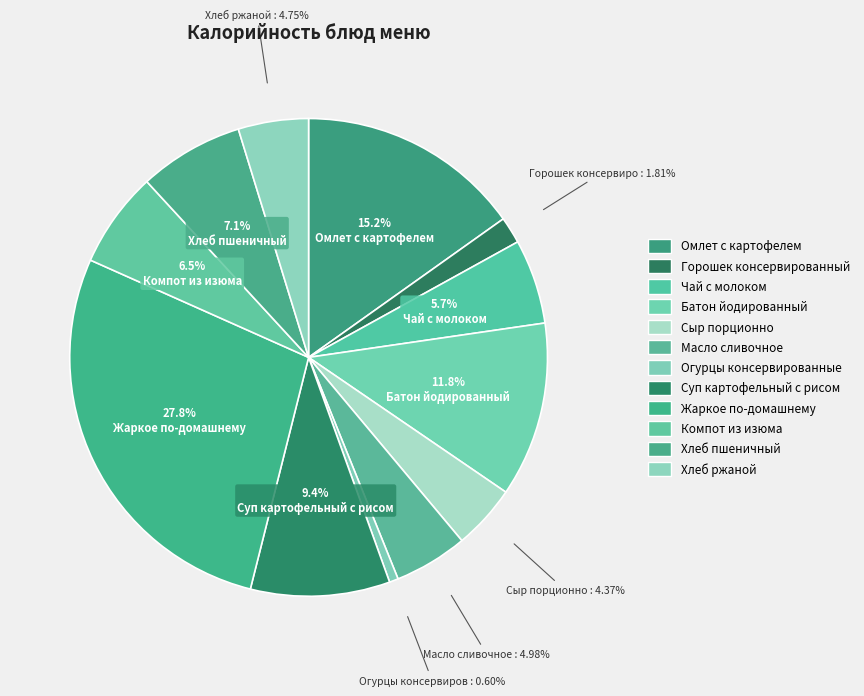

Is it true that Огурцы консервированные is 11% of the pie?

False